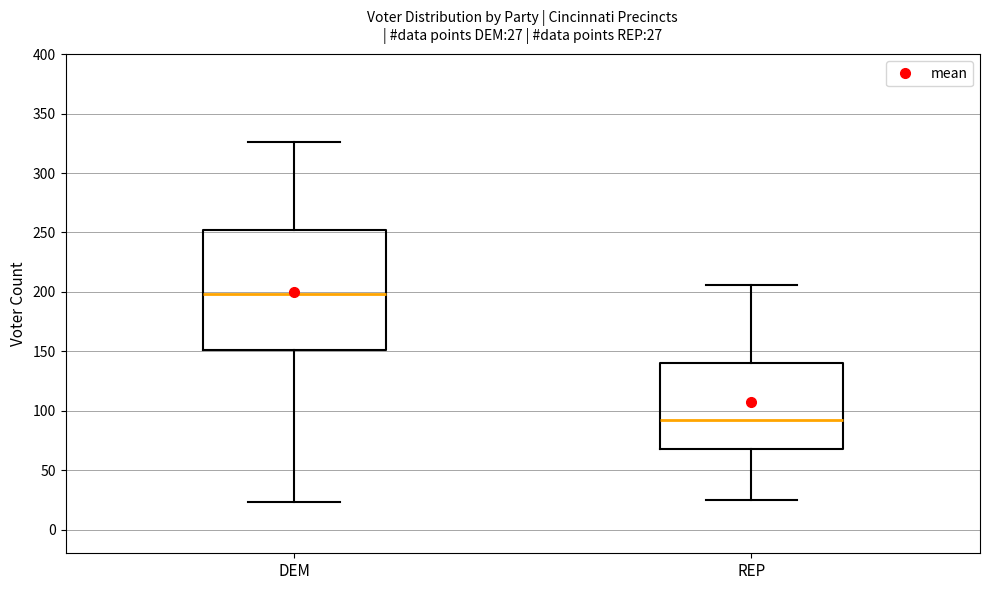

Which box has the lowest median line?

REP